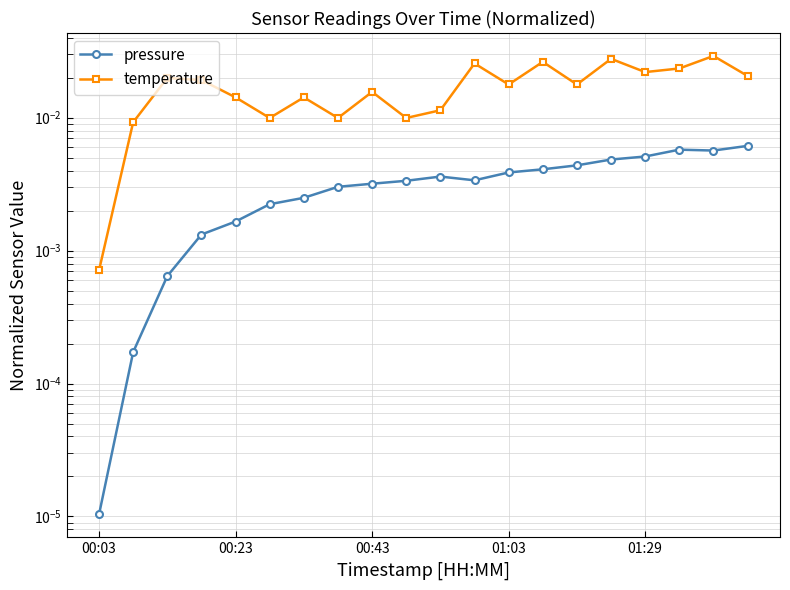

At which category is the sum across all series the highest?

18